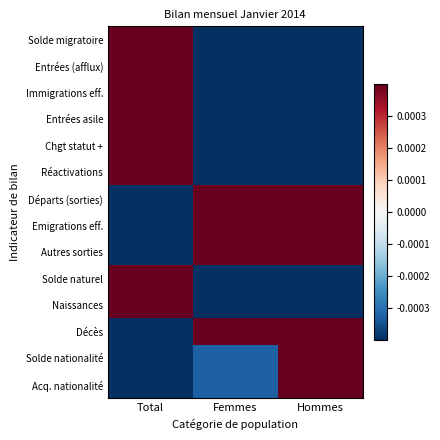

Which category has the lowest value across all series?

Total